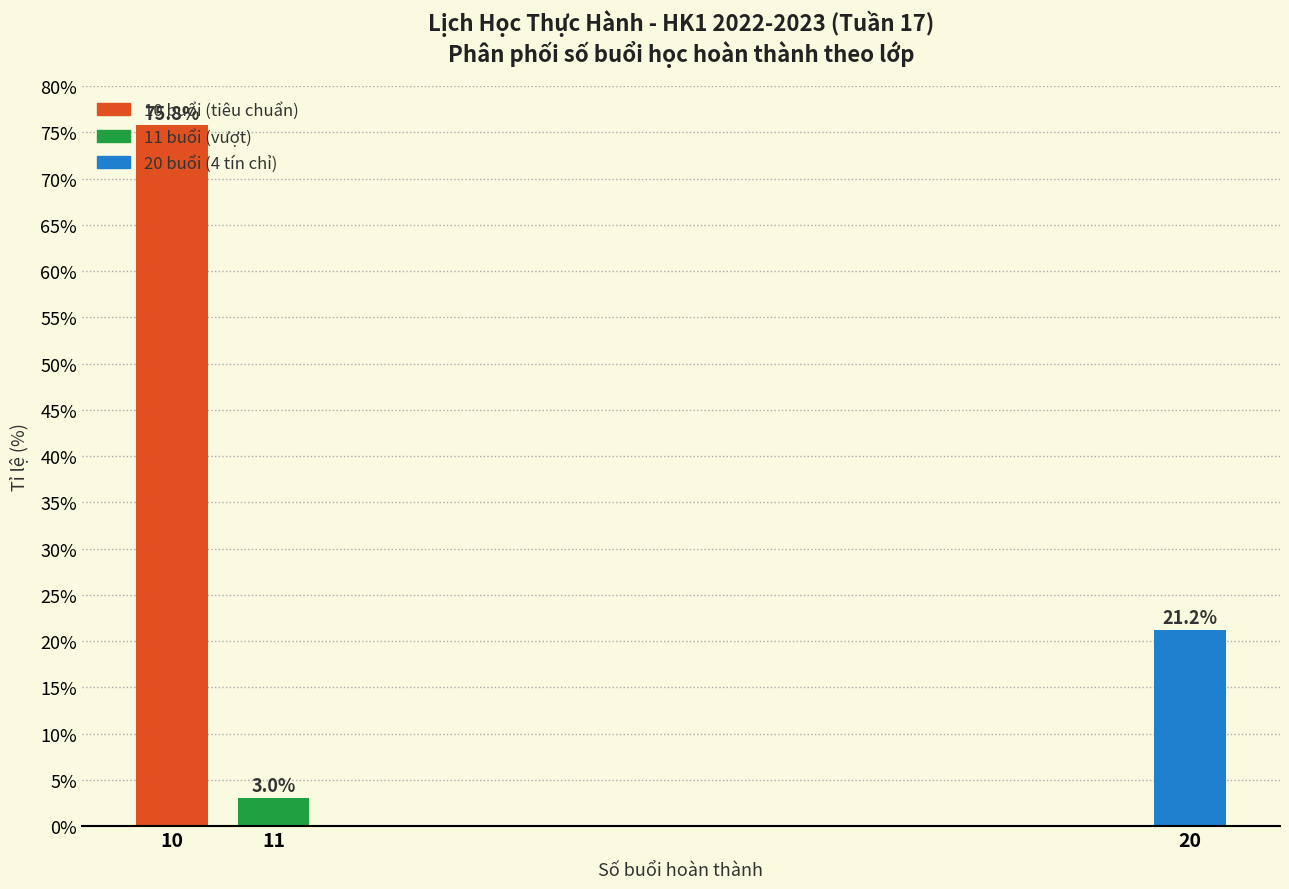

Where is the data nearest to the value 39?

20